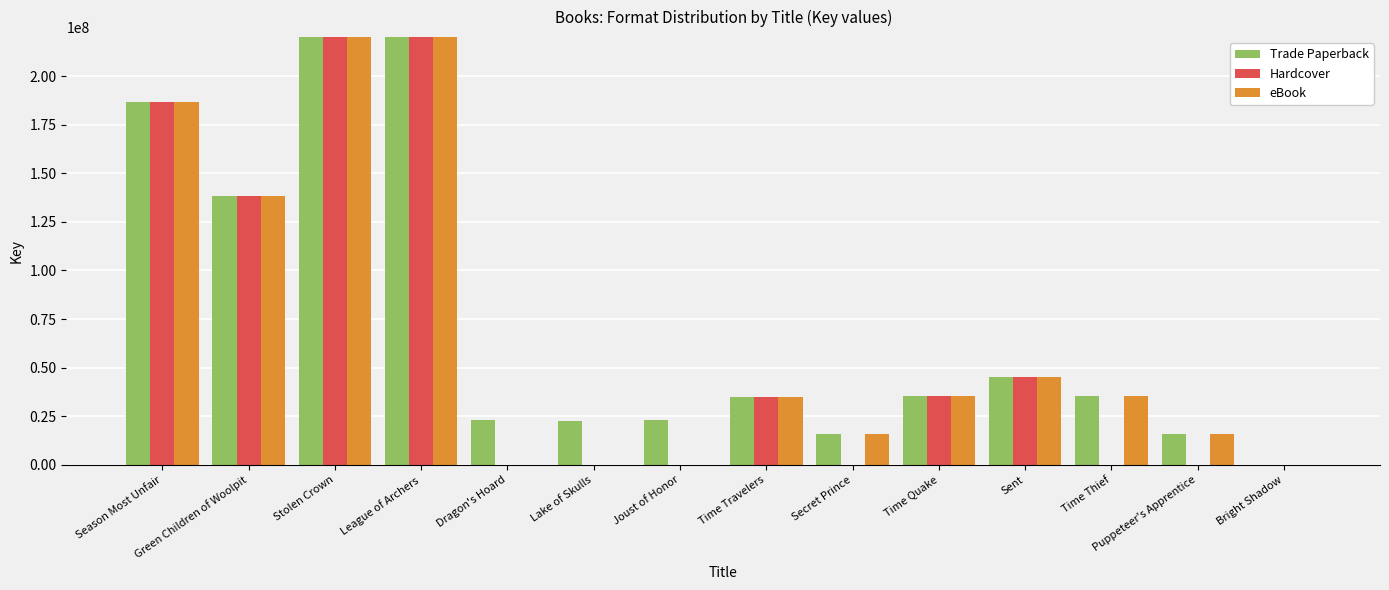

Which category has the highest value in the Hardcover series?

Stolen Crown